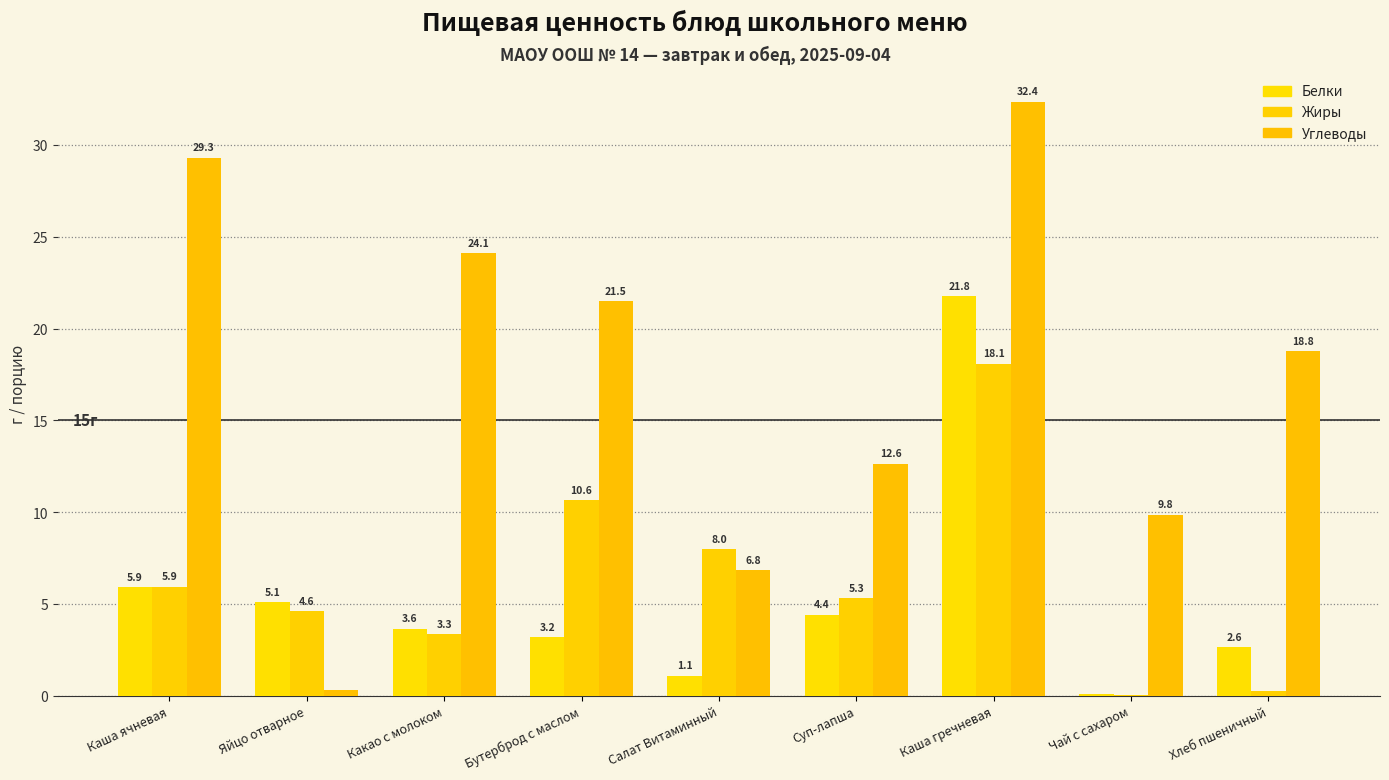

Rank the series at Бутерброд с маслом from highest to lowest value.

Углеводы, Жиры, Белки